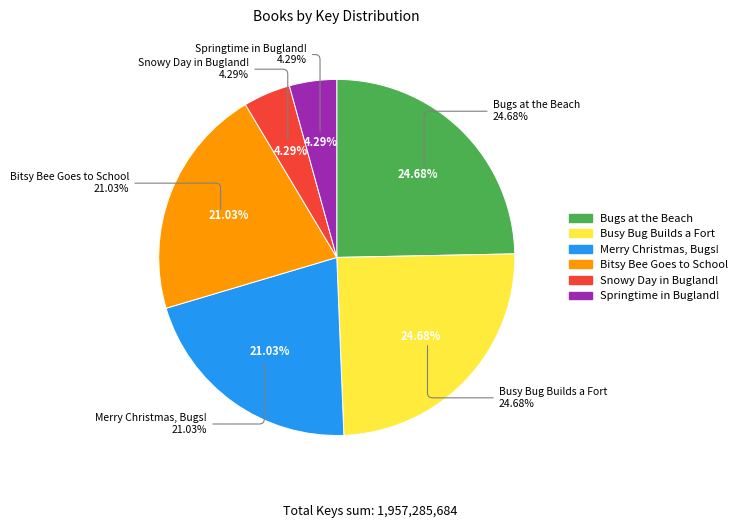

Count the number of slices in the pie.

6